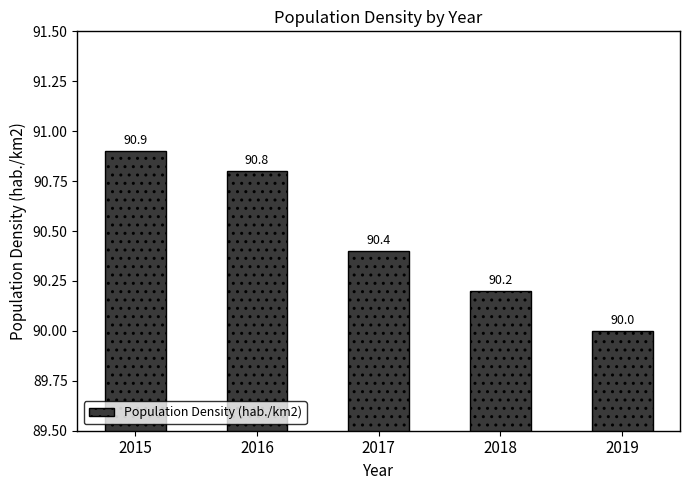

What is the difference between the values at 2019 and 2017?

0.4